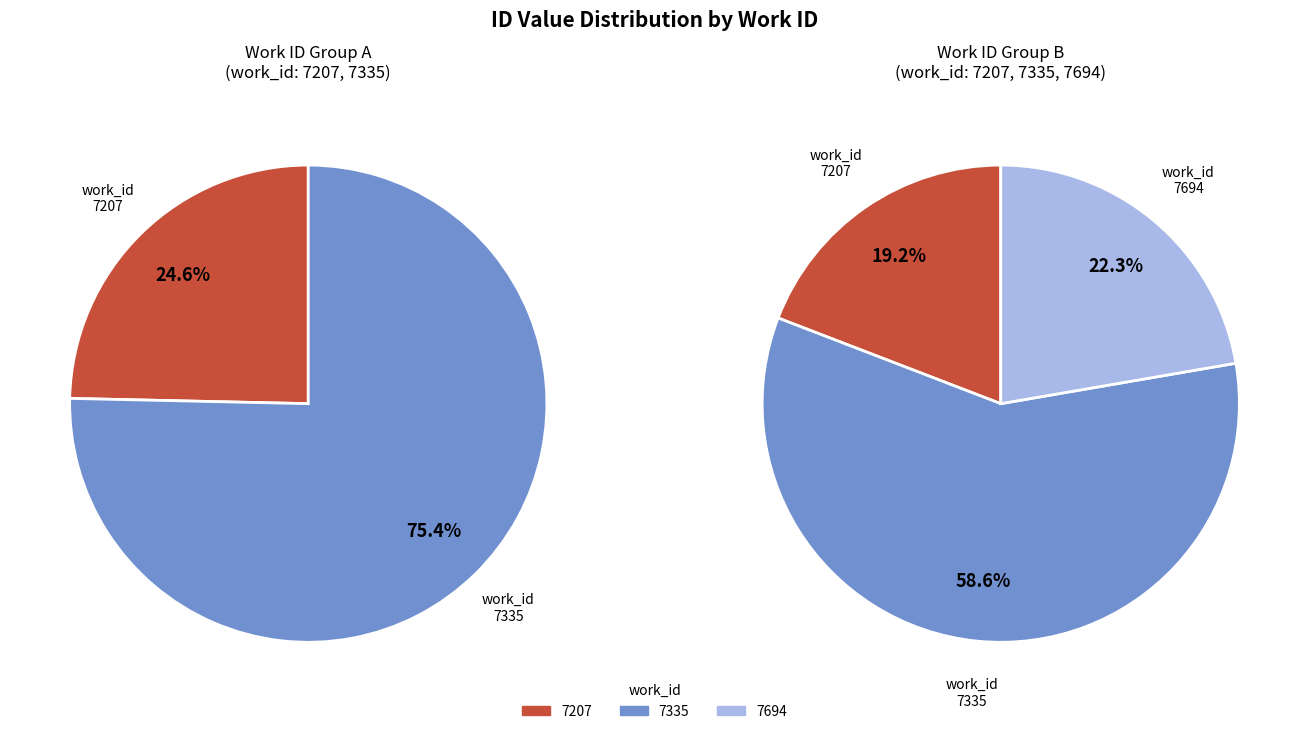

True or false: 7694 accounts for 22% of the total.

True